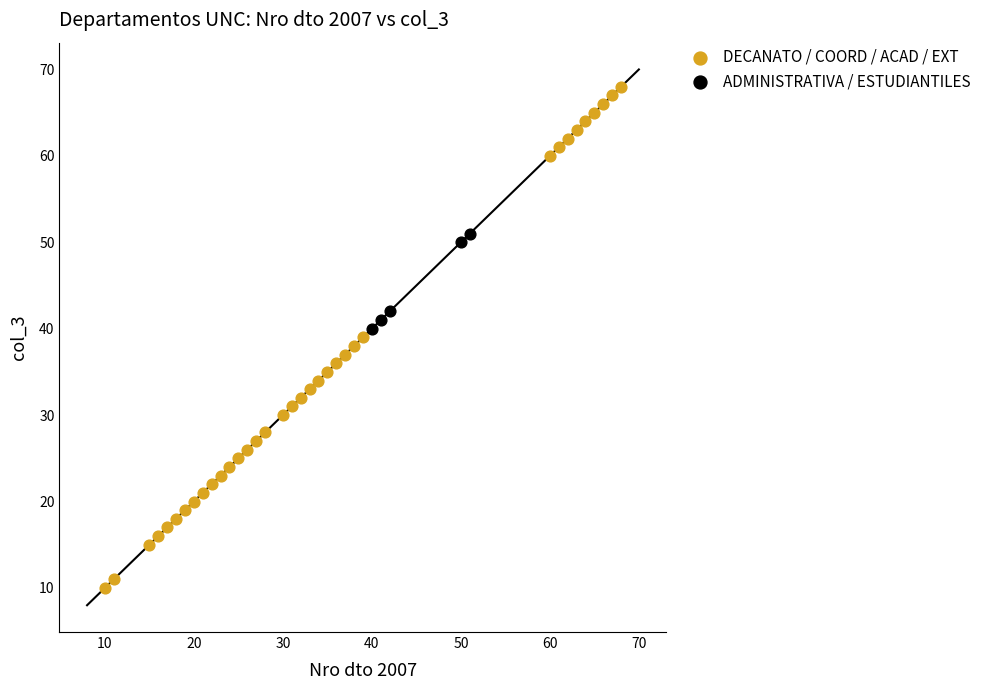

Which series has the largest Y range (max minus min)?

DECANATO / COORD / ACAD / EXT